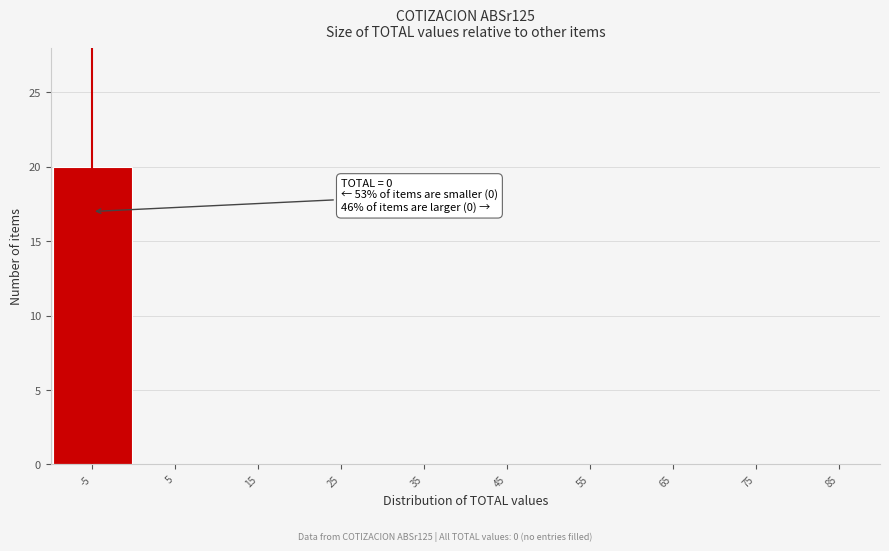

Reading left to right, list all the values displayed in this chart.

-5=20	5=0	15=0	25=0	35=0	45=0	55=0	65=0	75=0	85=0